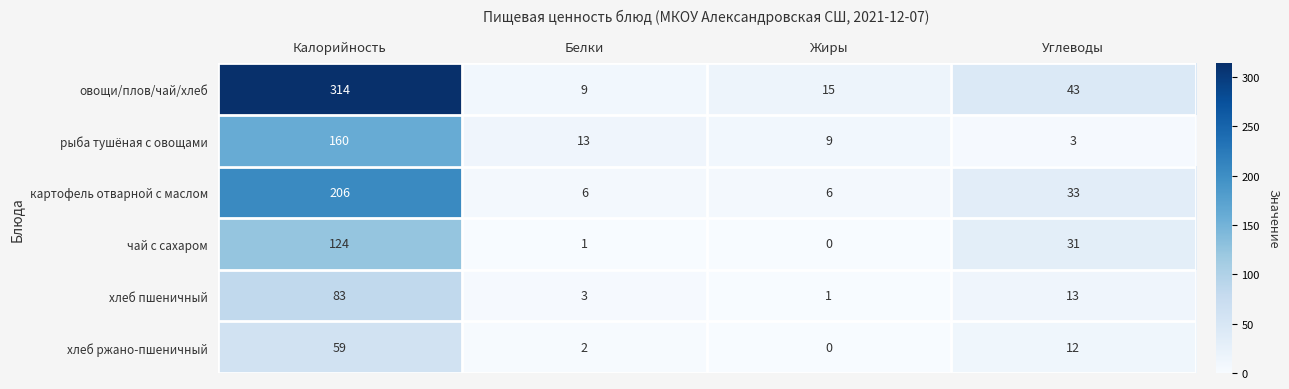

What is the difference between the highest and lowest values at Белки?

12